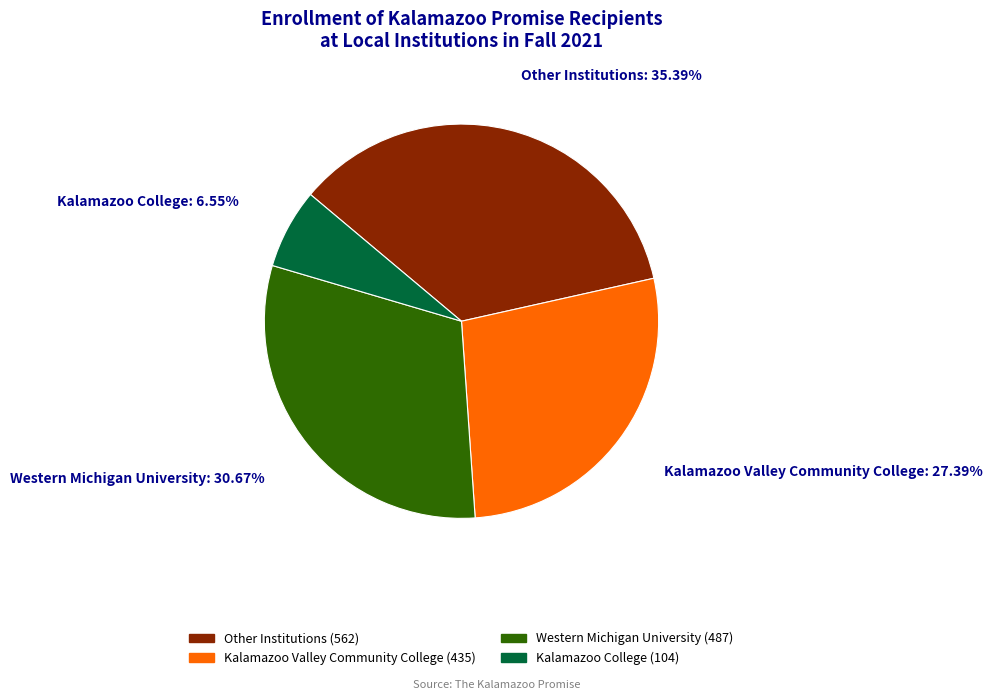

How many slices are in this pie chart?

4